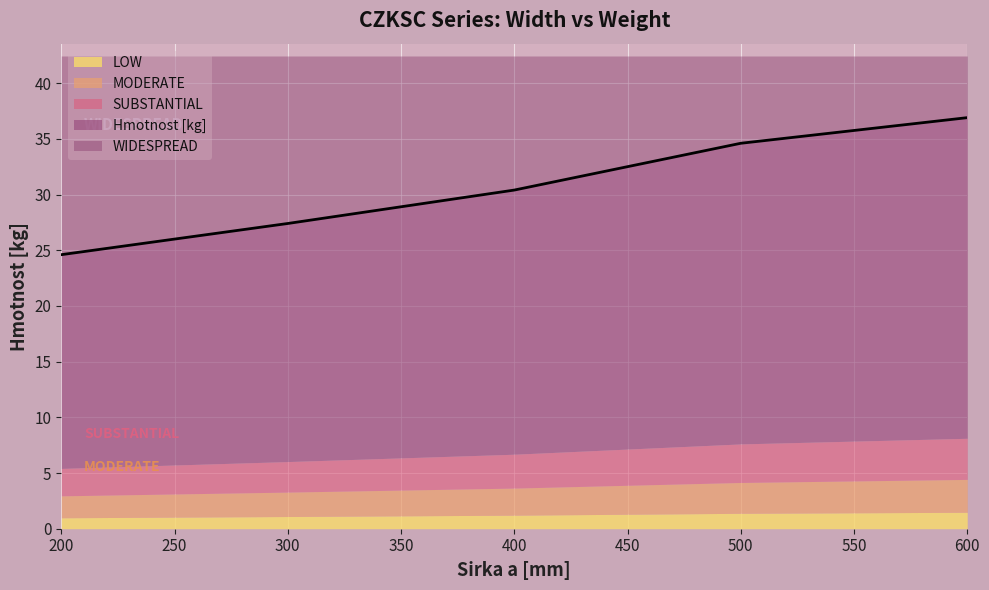

What is the minimum value shown in the chart?

24.6